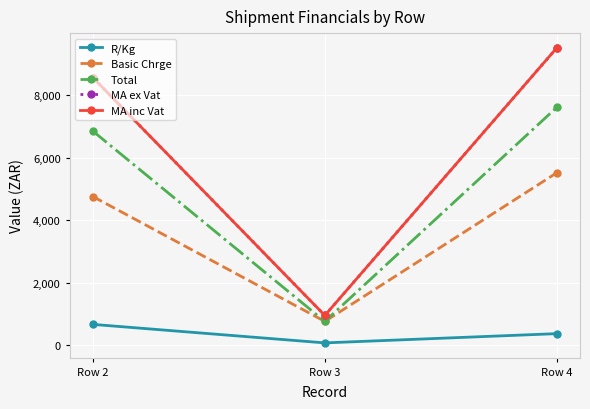

What is the difference between the maximum and minimum values in the Total series?

6851.5